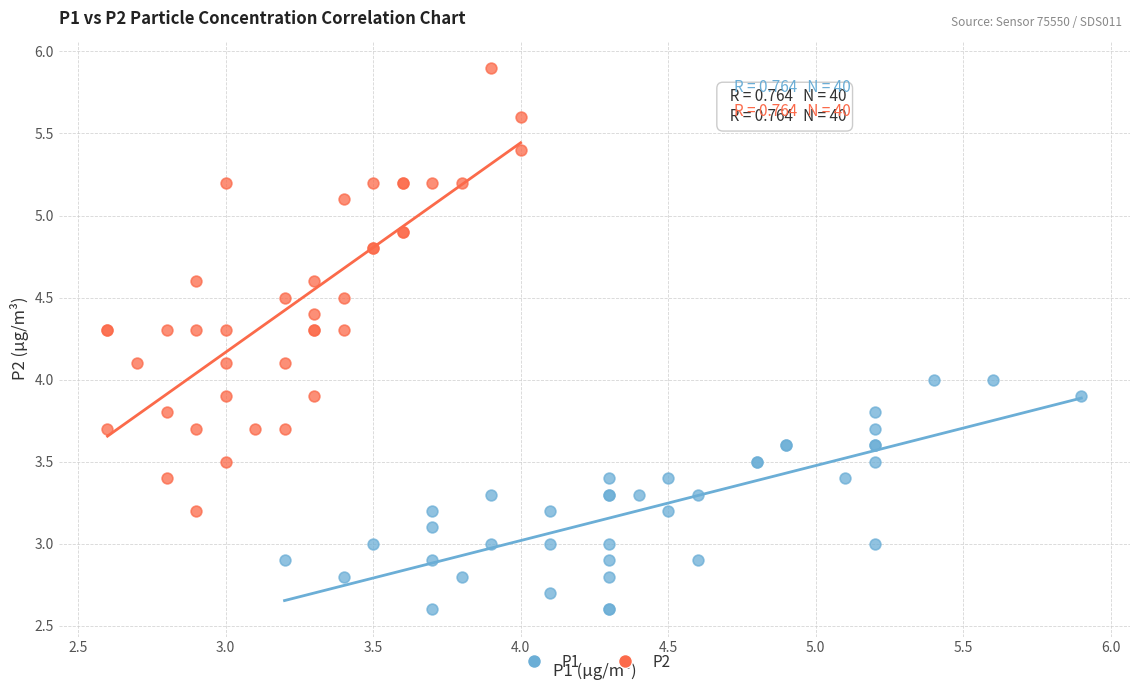

What are all the series names shown in the legend?

P1, P2